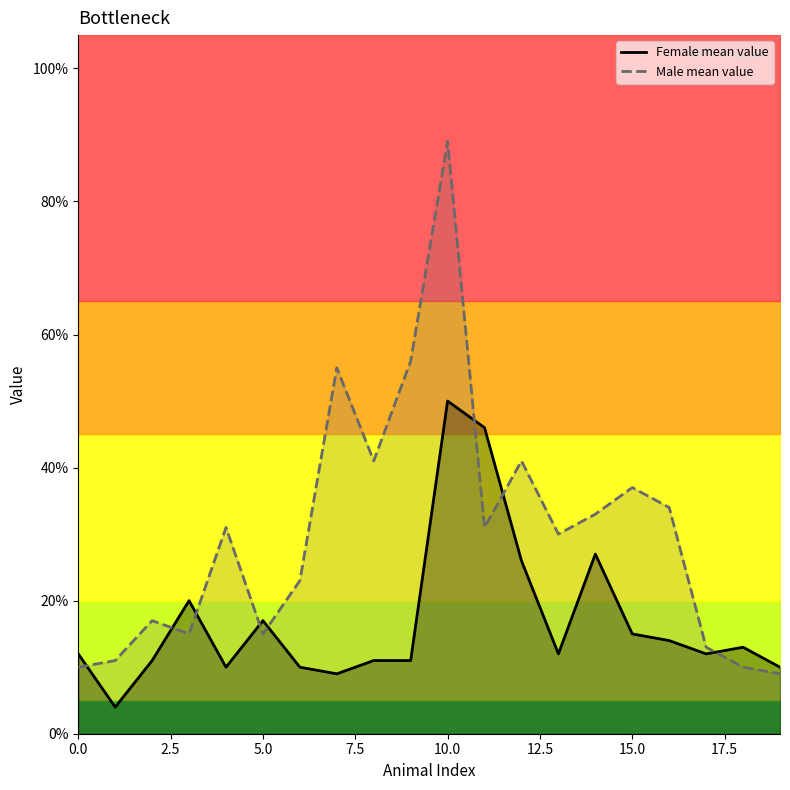

Reading right to left, transcribe all the data shown in this chart.

Female mean value: 19=0.1	18=0.1	17=0.1	16=0.1	15=0.1	14=0.3	13=0.1	12=0.3	11=0.5	10=0.5	9=0.1	8=0.1	7=0.1	6=0.1	5=0.2	4=0.1	3=0.2	2=0.1	1=0.0	0=0.1
Male mean value: 19=0.1	18=0.1	17=0.1	16=0.3	15=0.4	14=0.3	13=0.3	12=0.4	11=0.3	10=0.9	9=0.6	8=0.4	7=0.6	6=0.2	5=0.1	4=0.3	3=0.1	2=0.2	1=0.1	0=0.1